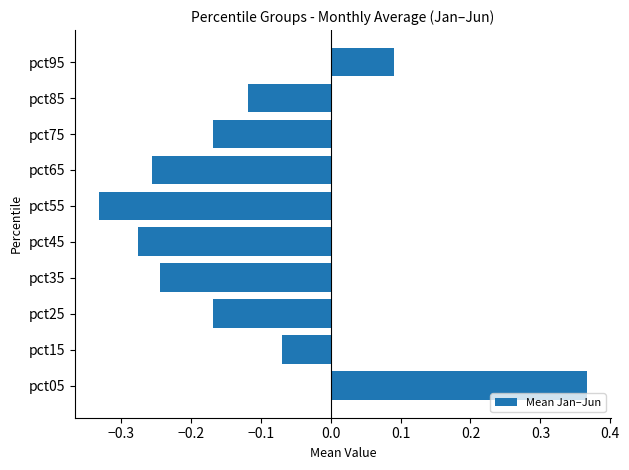

At which category does the chart reach its minimum across all series?

pct55